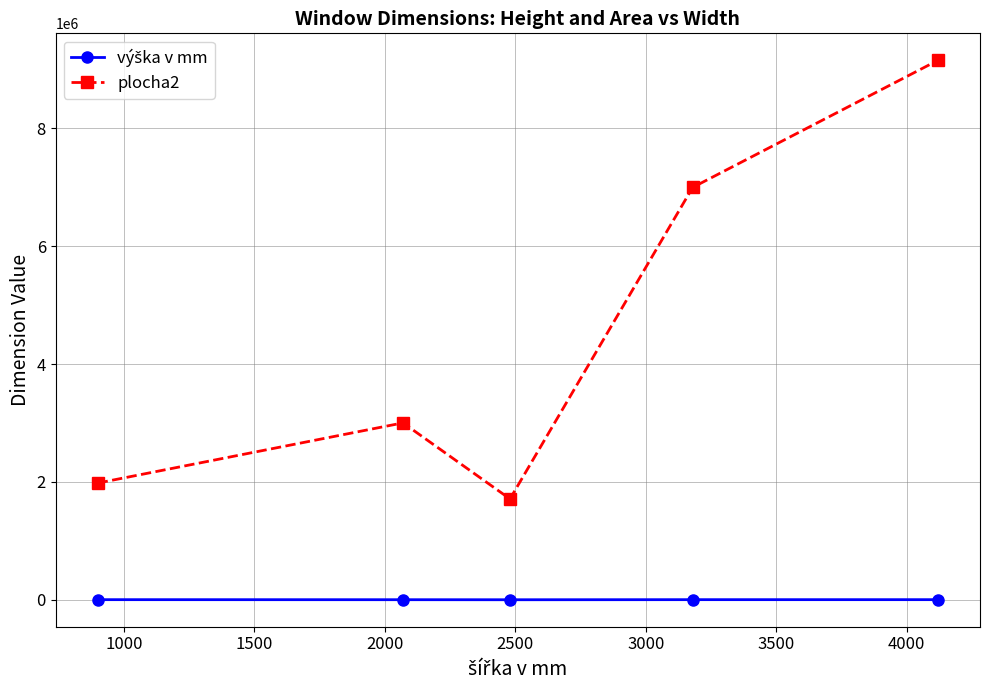

In plocha2, how many points are lower than both neighbors (excluding endpoints)?

1